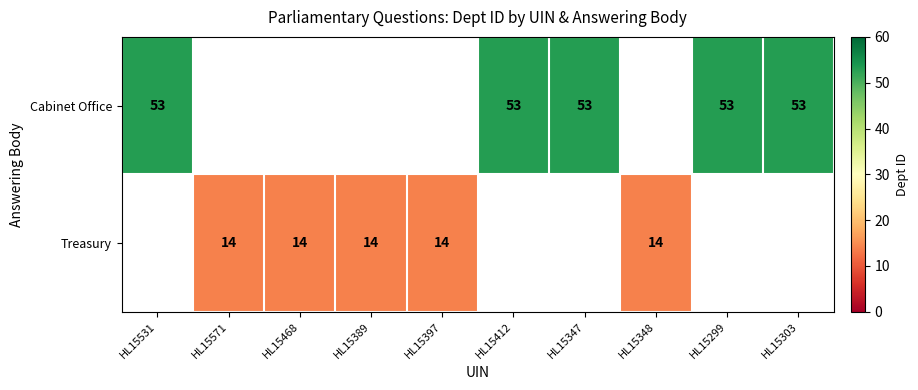

True or false: Treasury has a value of 25 at HL15571.

False